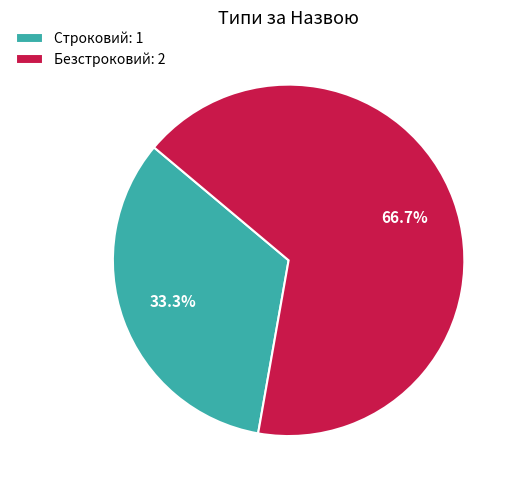

To the nearest percent, what is the average slice percentage?

50%